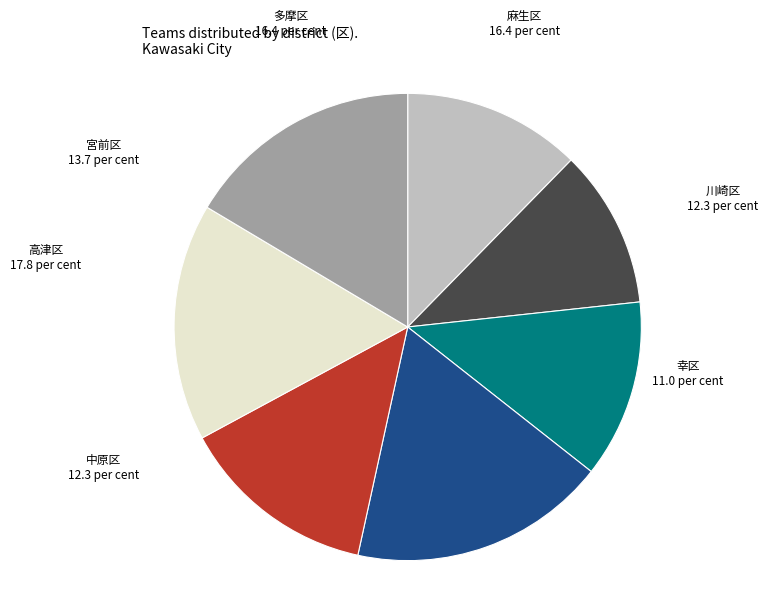

Is there a majority slice in this chart?

No